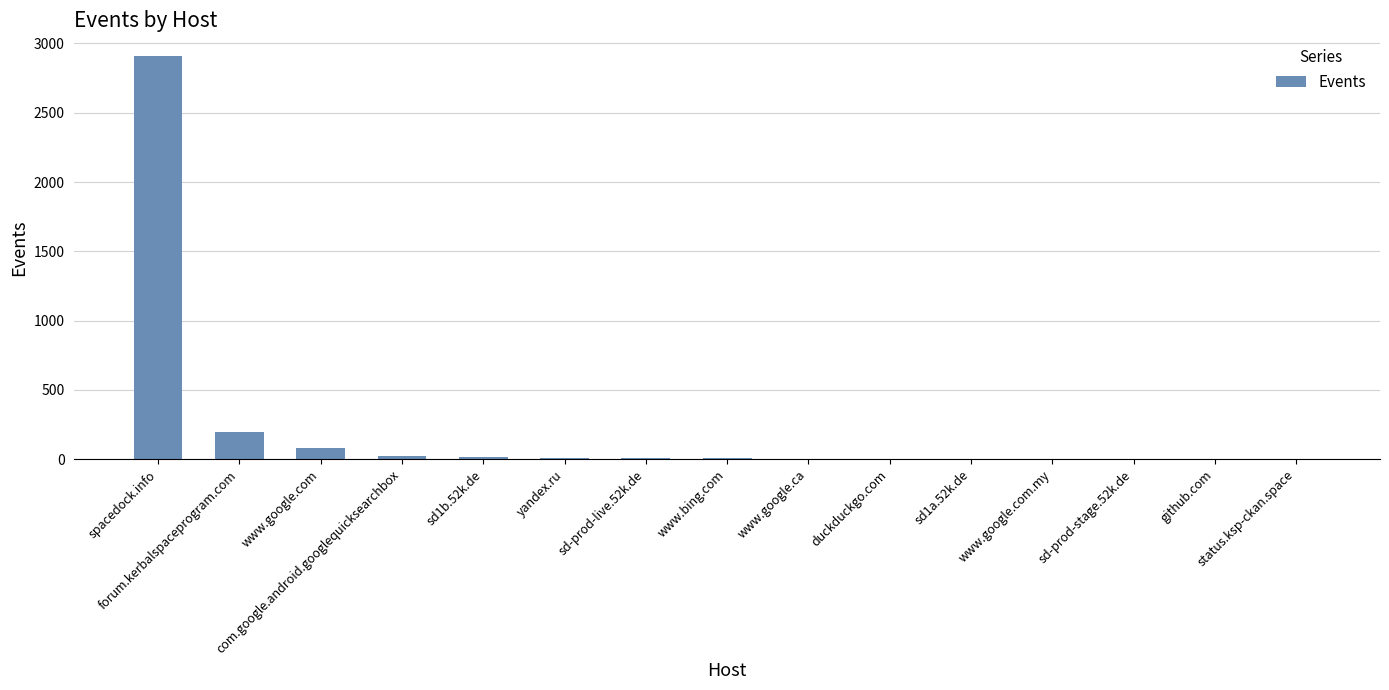

How many distinct data groups are displayed?

1